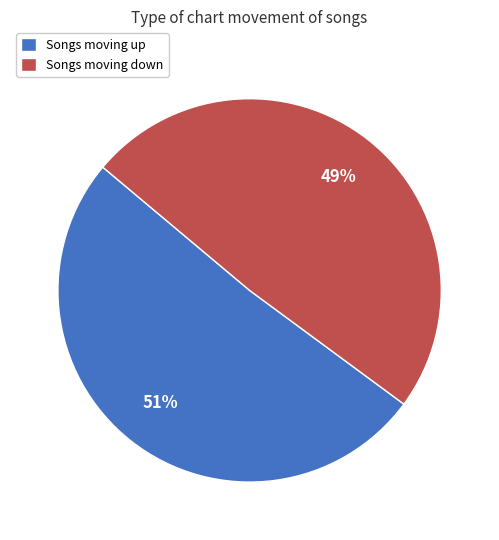

Count the number of slices in the pie.

2